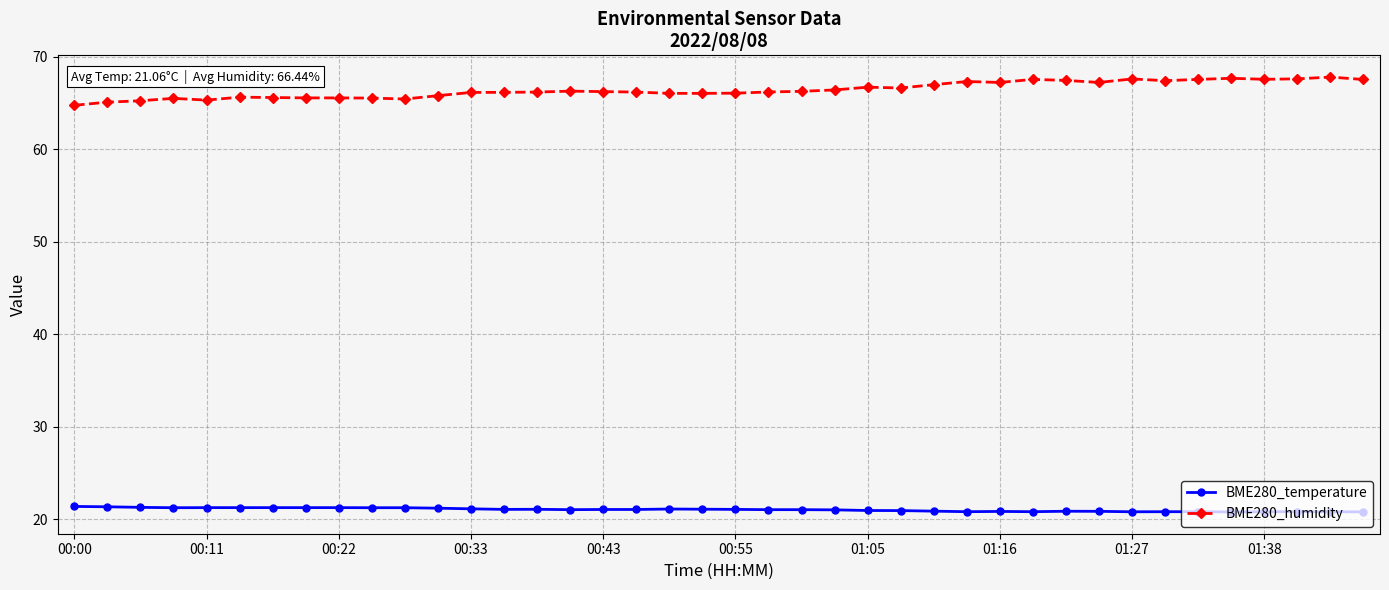

What is the greatest value displayed?

67.8